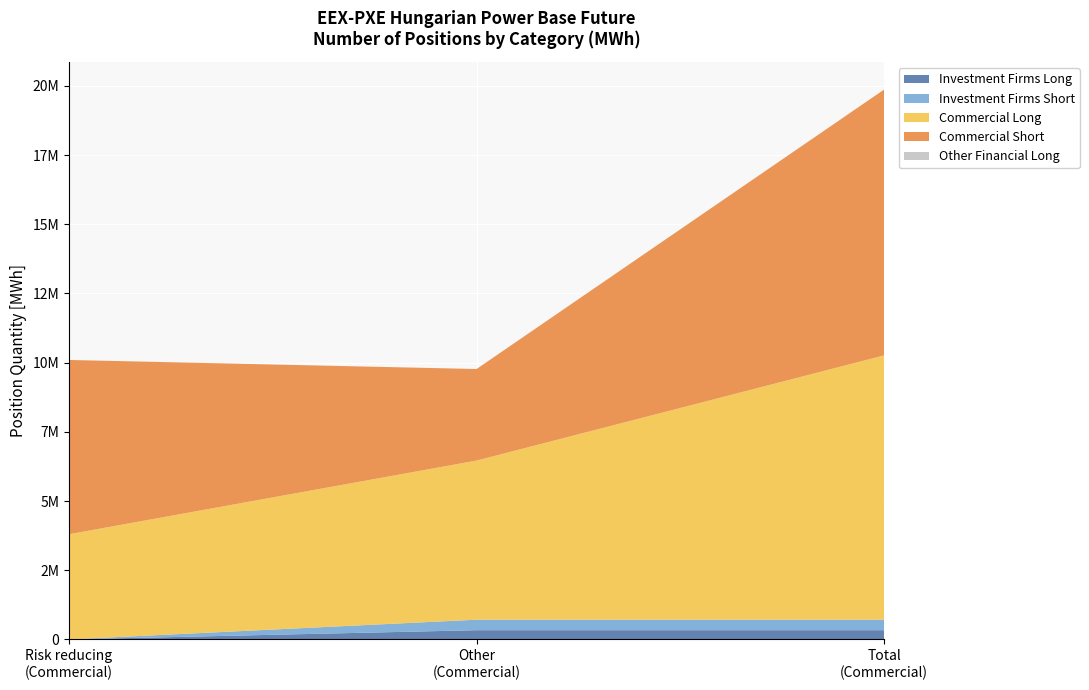

How many values in the Commercial Long series are below 5749228?

1